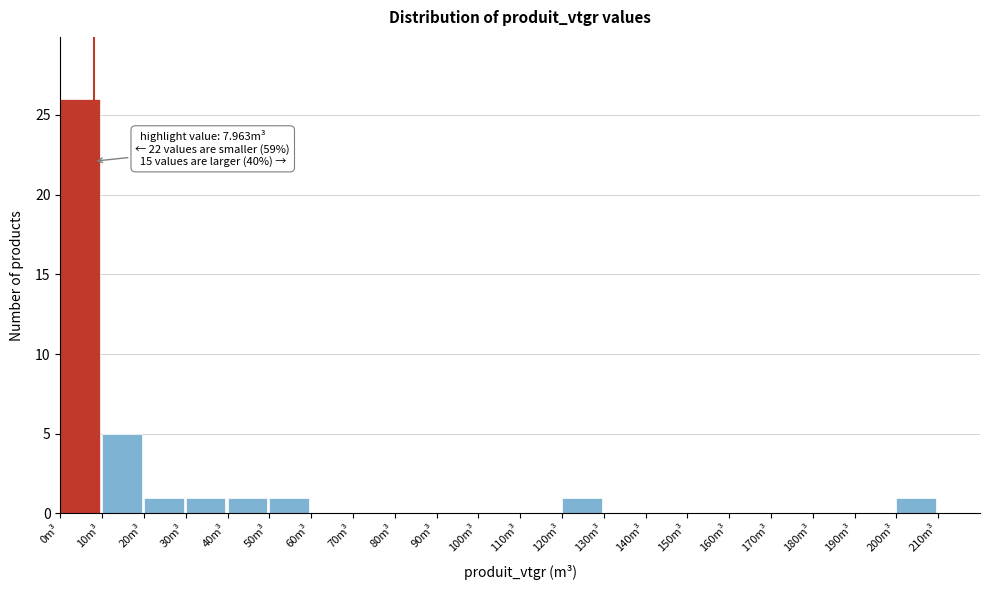

Over which range of the x-axis is the bar tallest?

0 to 10